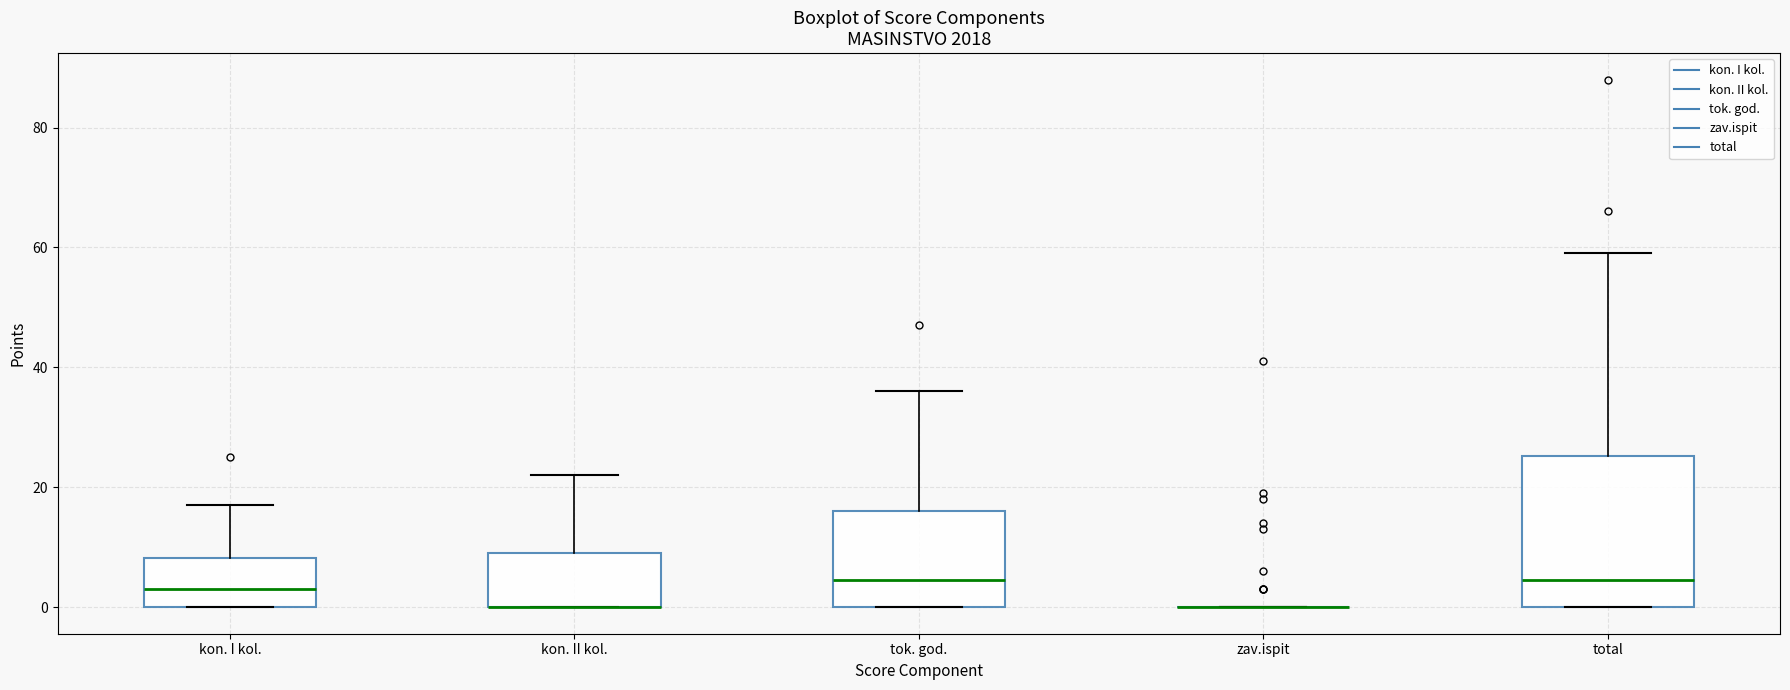

Reading left to right, read every box against the y-axis: the position of its median line, the range the box covers, and the ends of its whiskers. The values are not printed on the chart, so give them approximately, as read against the axis.

kon. I kol.: median 4, box 0 to 8, whiskers 0 to 18
kon. II kol.: median 0 (drawn on the box's lower edge), box 0 to 10, whiskers 0 to 22
tok. god.: median 4, box 0 to 16, whiskers 0 to 36
zav.ispit: box collapsed to a line at 0, whiskers 0 to 0
total: median 4, box 0 to 26, whiskers 0 to 60